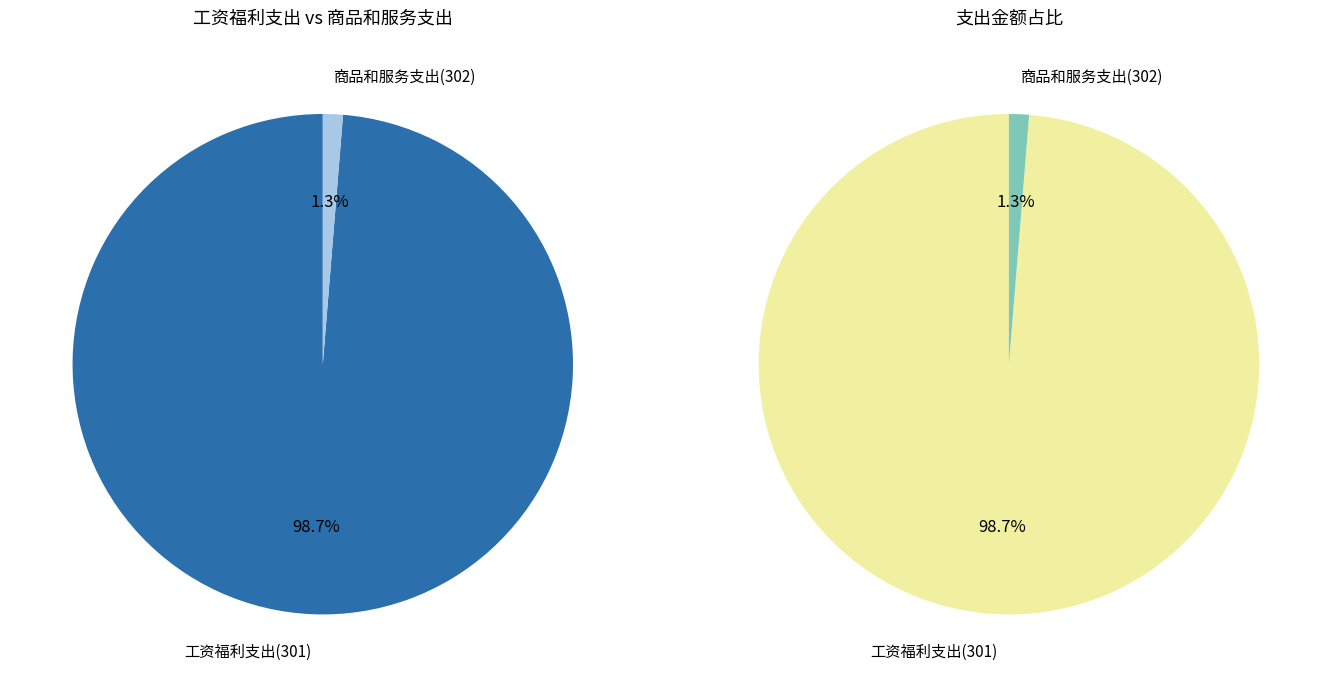

Do 商品和服务支出(302) and 工资福利支出(301) together represent more than half of the pie?

Yes